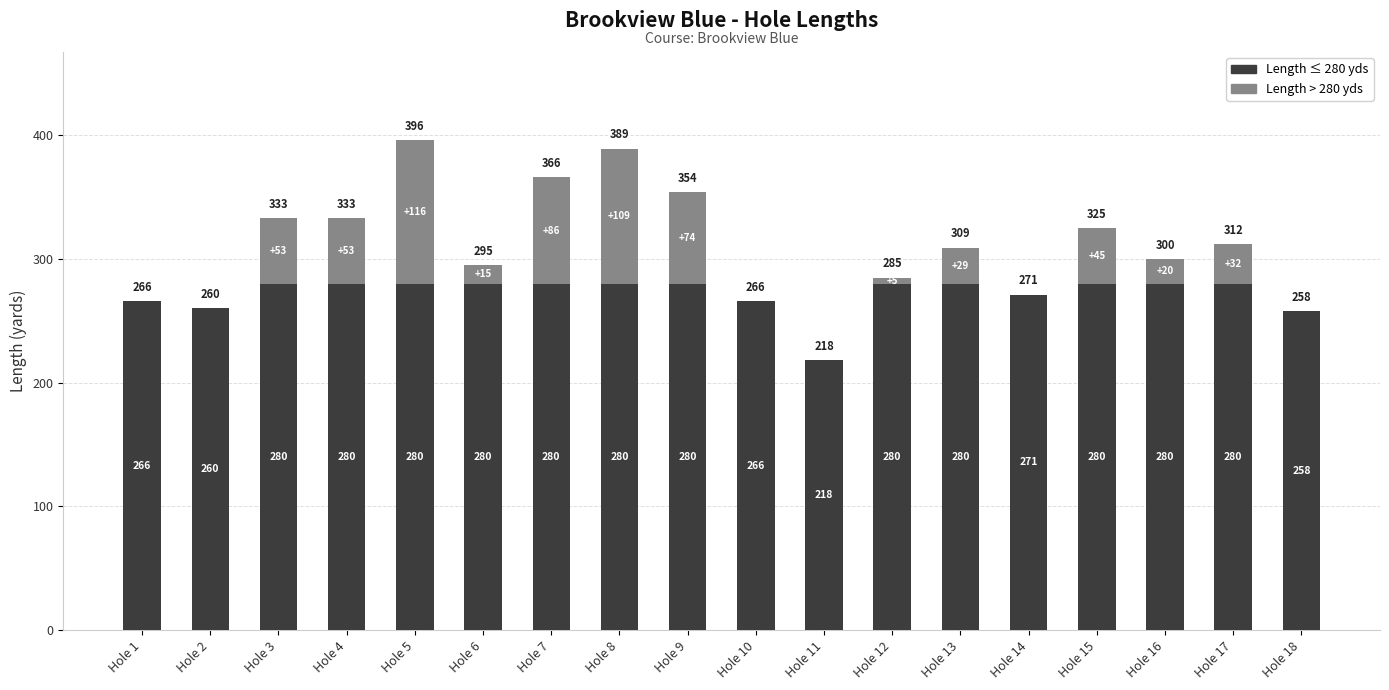

What is the total value across all series at Hole 15?

325